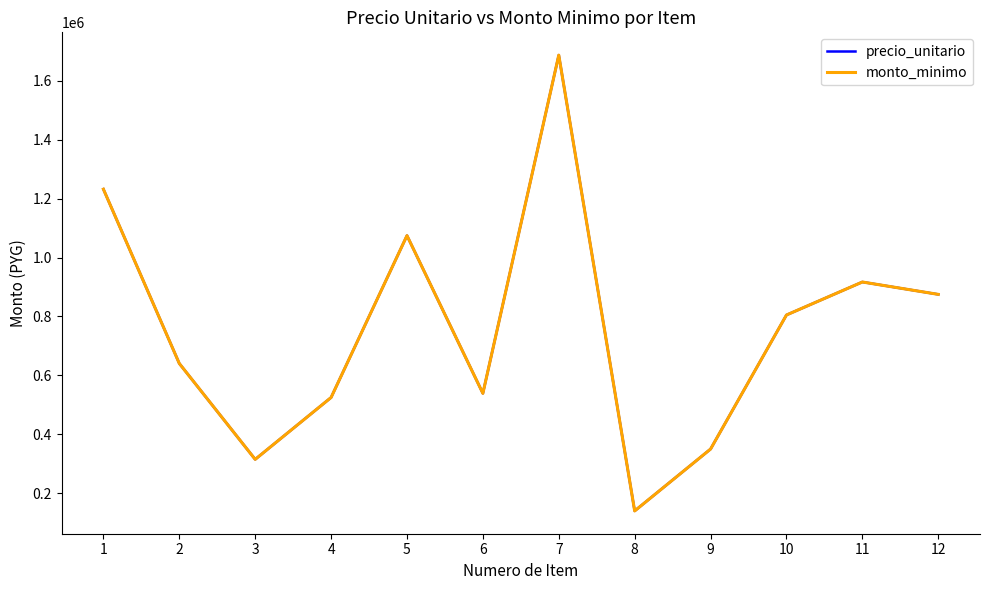

What is the difference between the precio_unitario values at 9 and 7?

1337000